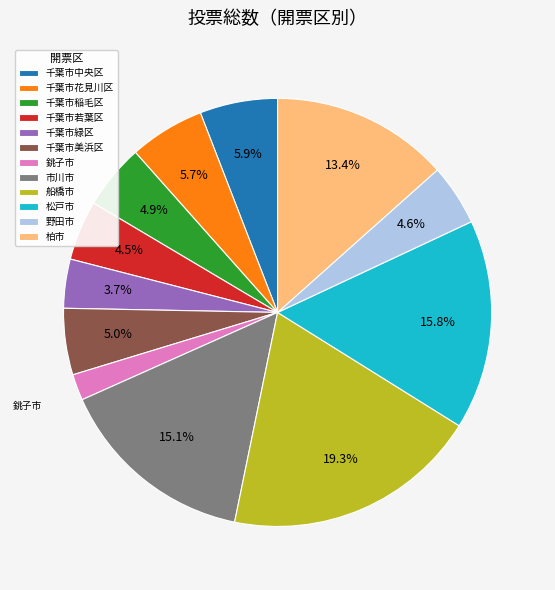

Does 千葉市緑区 represent more than half of the total?

No